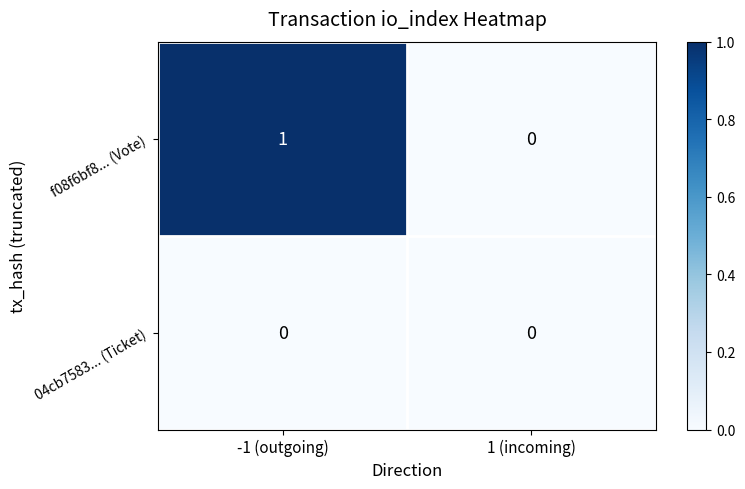

Between -1 (outgoing) and 1 (incoming), which series saw the biggest shift?

f08f6bf8... (Vote)